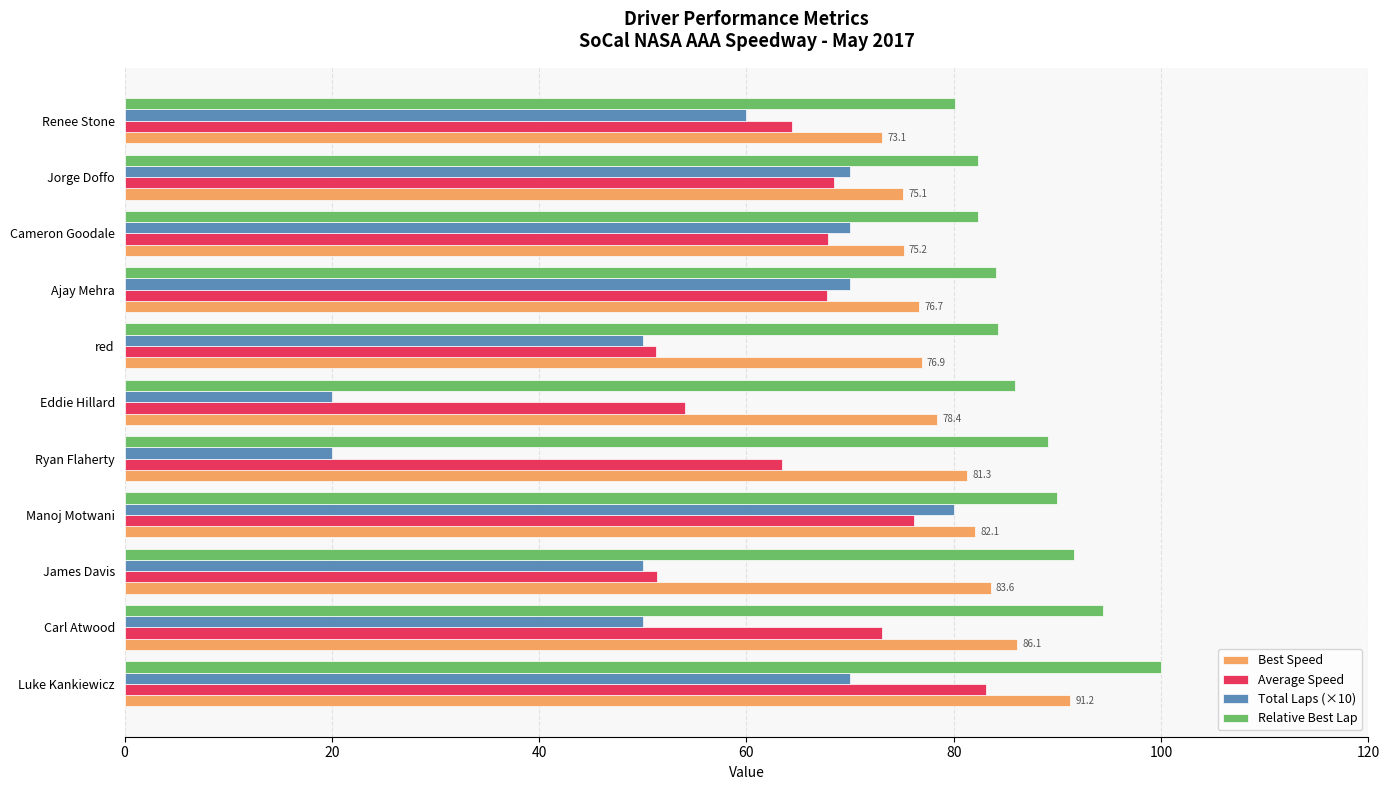

Is it true that Best Speed equals 78.4 at Eddie Hillard?

True